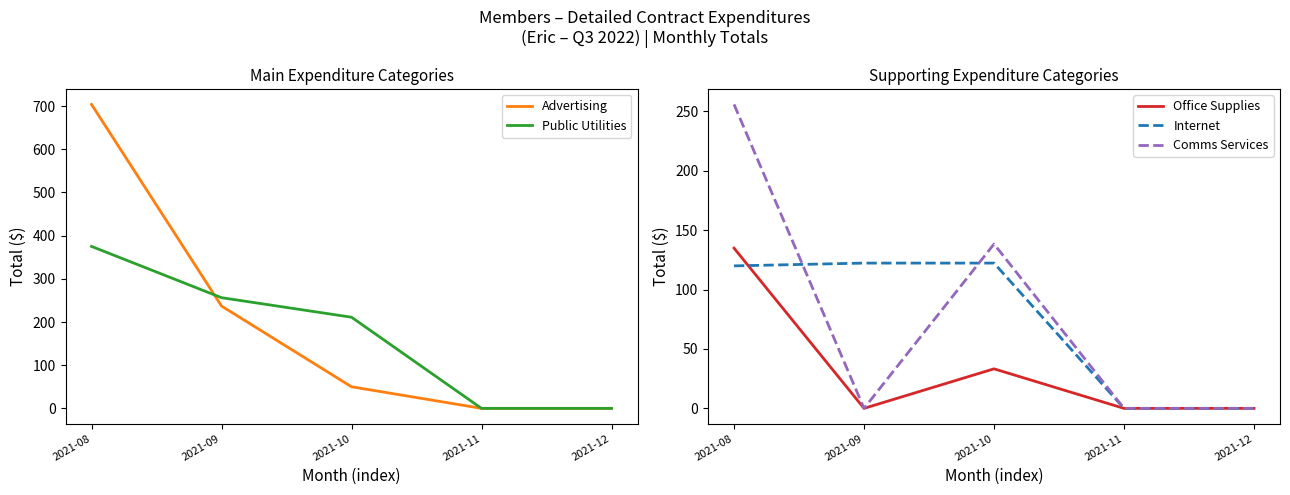

How many lines are shown in the chart?

5